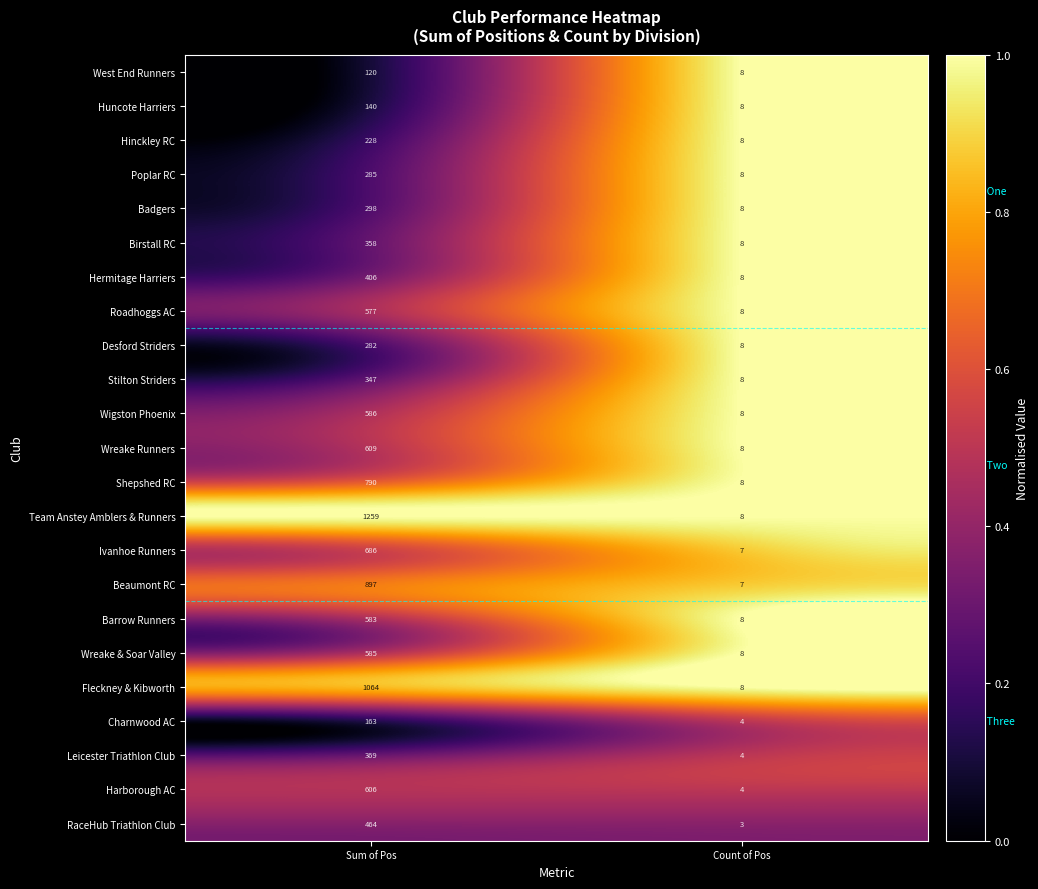

Which series has the largest total across all categories?

Team Anstey Amblers & Runners